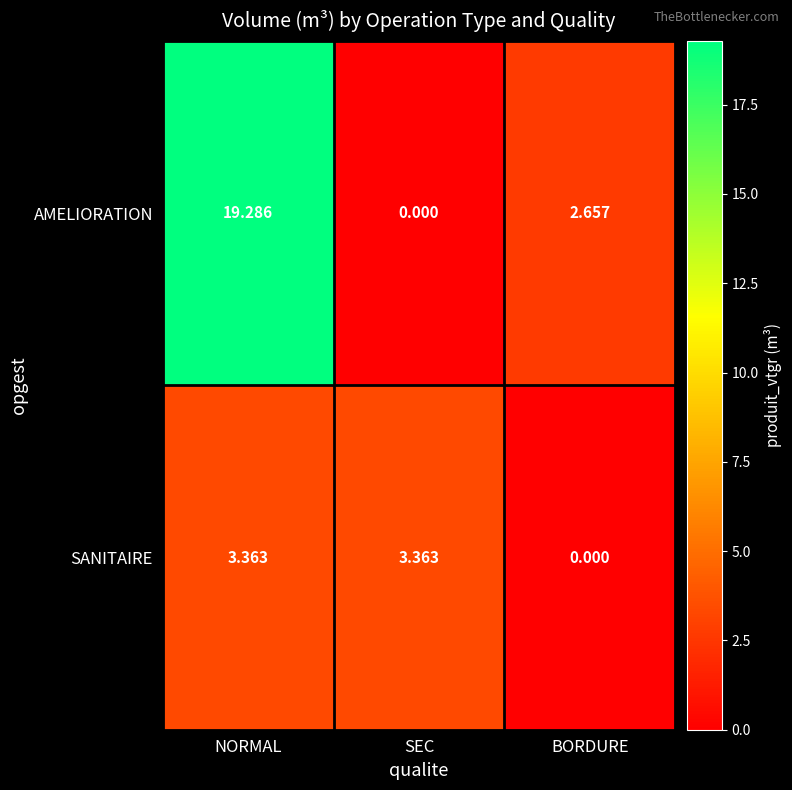

Which label corresponds to the largest value in the chart?

NORMAL